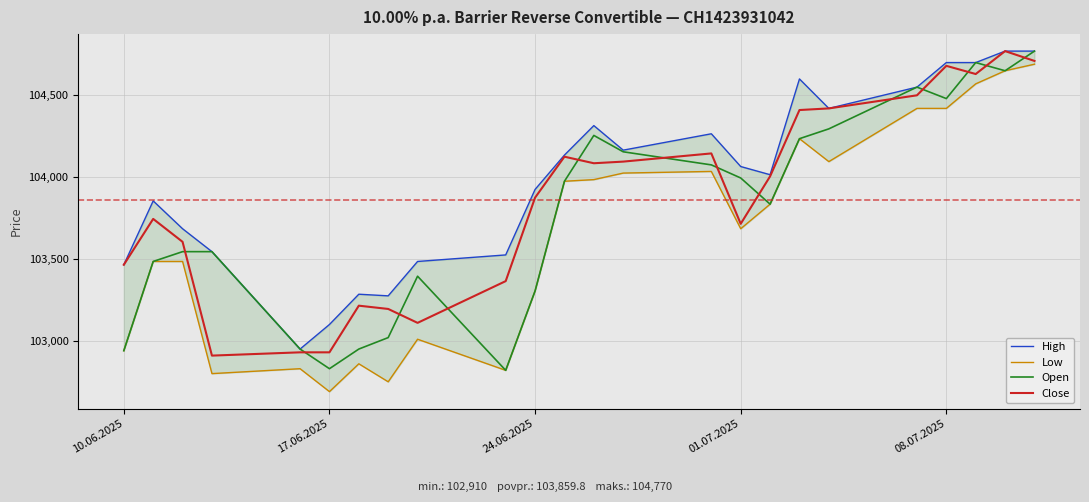

True or false: Low and Open intersect in this chart.

False